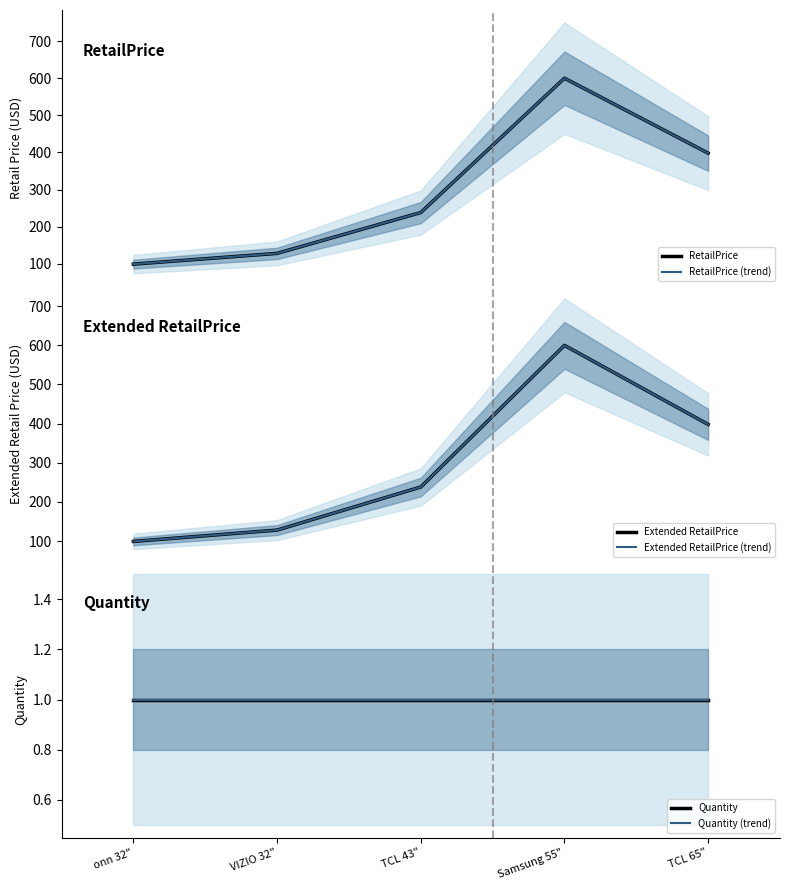

What is the difference between the maximum and minimum values in the Extended RetailPrice (trend) series?

501.0